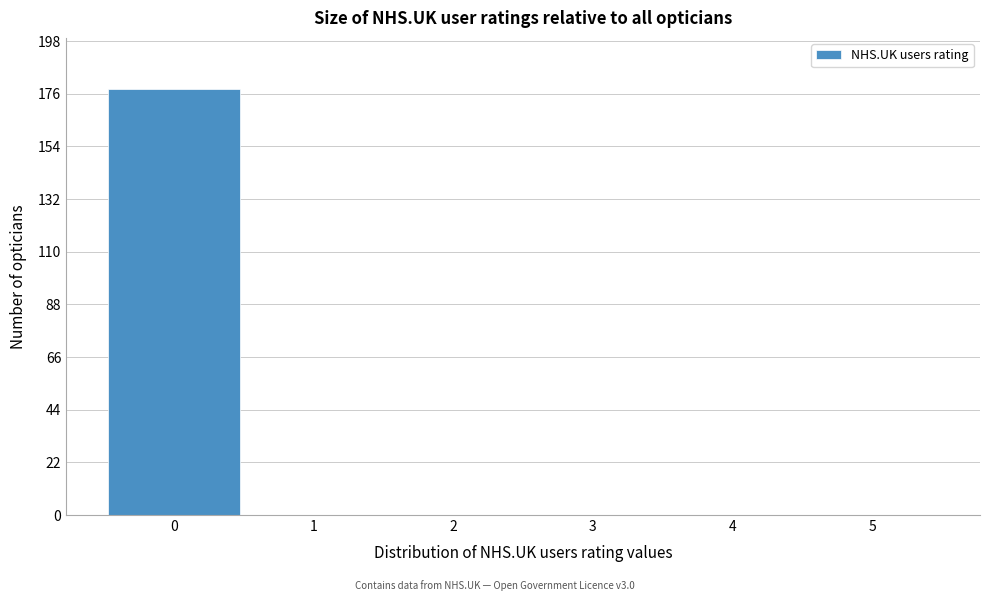

Reading left to right, list every bar in this chart as the range it spans on the x-axis followed by its height. The values are not printed on the chart, so give them approximately, as read against the axis.

-0.5 to 0.5: 180
0.5 to 1.5: 0
1.5 to 2.5: 0
2.5 to 3.5: 0
3.5 to 4.5: 0
4.5 to 5.5: 0